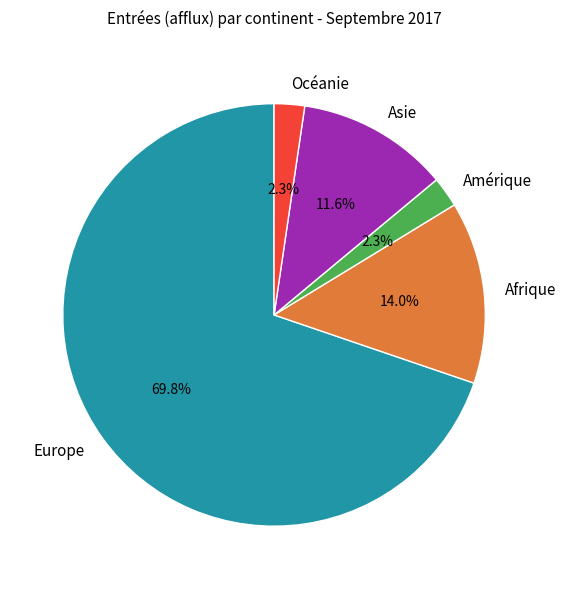

Count the number of slices in the pie.

5